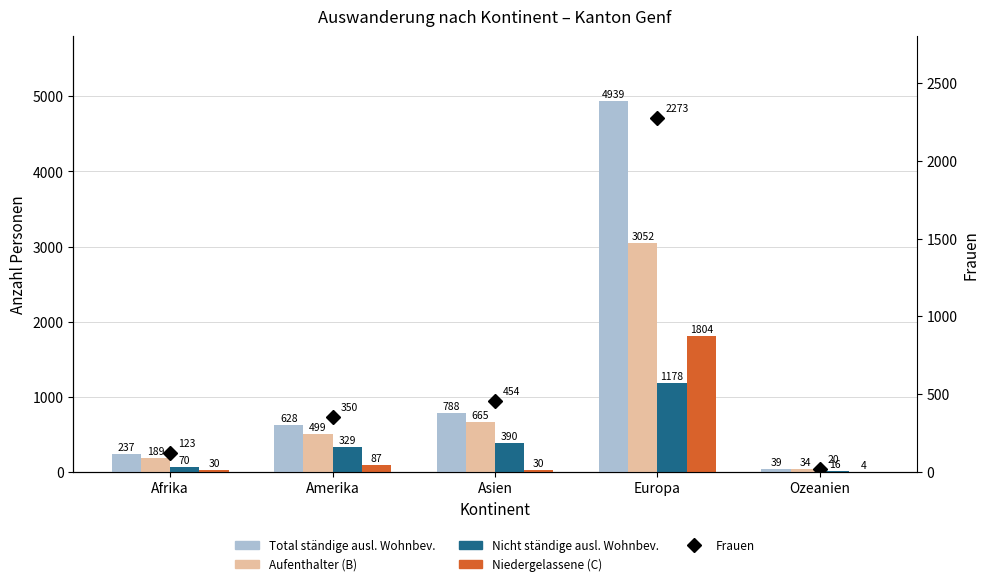

Reading left to right, extract all data points from this chart.

Total ständige ausl. Wohnbev.: Afrika=237	Amerika=628	Asien=788	Europa=4939	Ozeanien=39
Aufenthalter (B): Afrika=189	Amerika=499	Asien=665	Europa=3052	Ozeanien=34
Nicht ständige ausl. Wohnbev.: Afrika=70	Amerika=329	Asien=390	Europa=1178	Ozeanien=16
Niedergelassene (C): Afrika=30	Amerika=87	Asien=30	Europa=1804	Ozeanien=4
Frauen: Afrika=123	Amerika=350	Asien=454	Europa=2273	Ozeanien=20